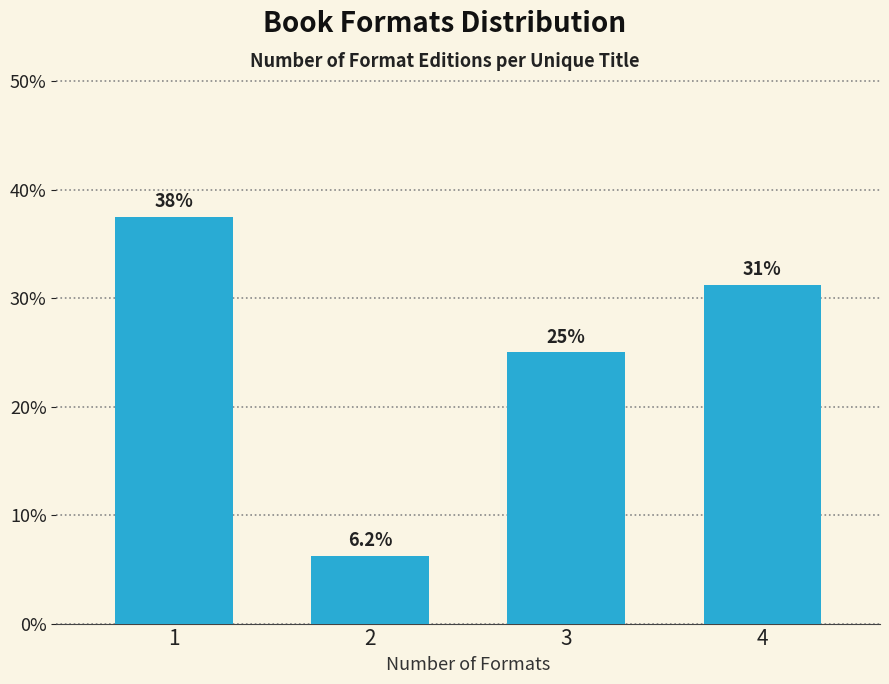

Where is the data nearest to the value 21?

3